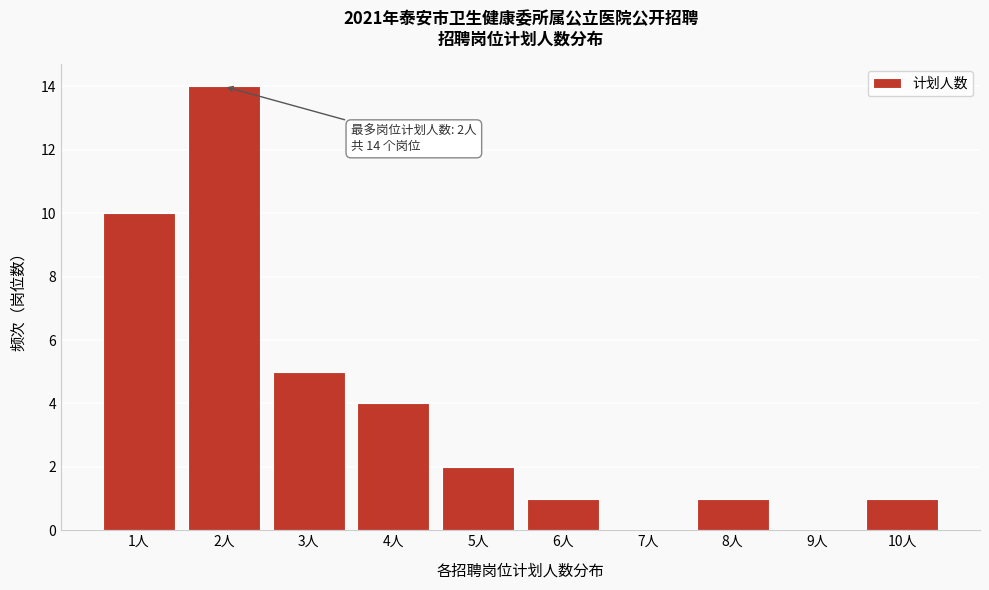

True or false: the data shows 0 at 9人.

True